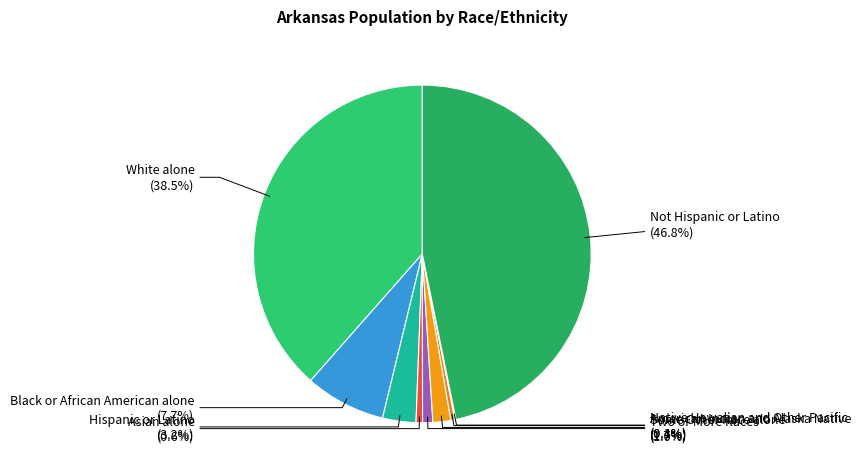

Does any single category account for the majority?

No